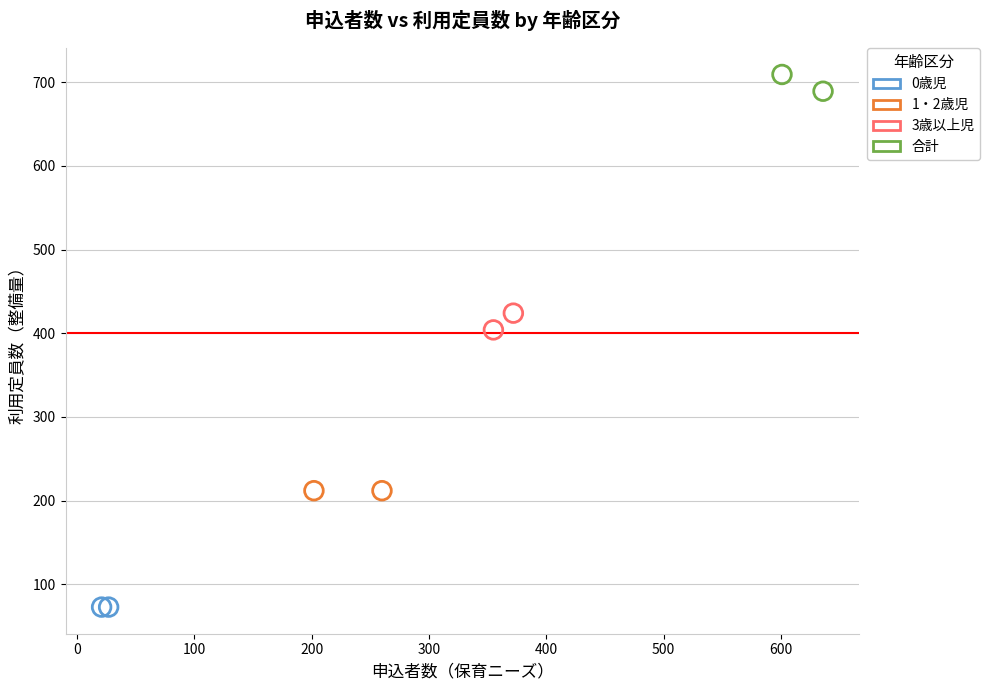

What are all the series names shown in the legend?

0歳児, 1・2歳児, 3歳以上児, 合計